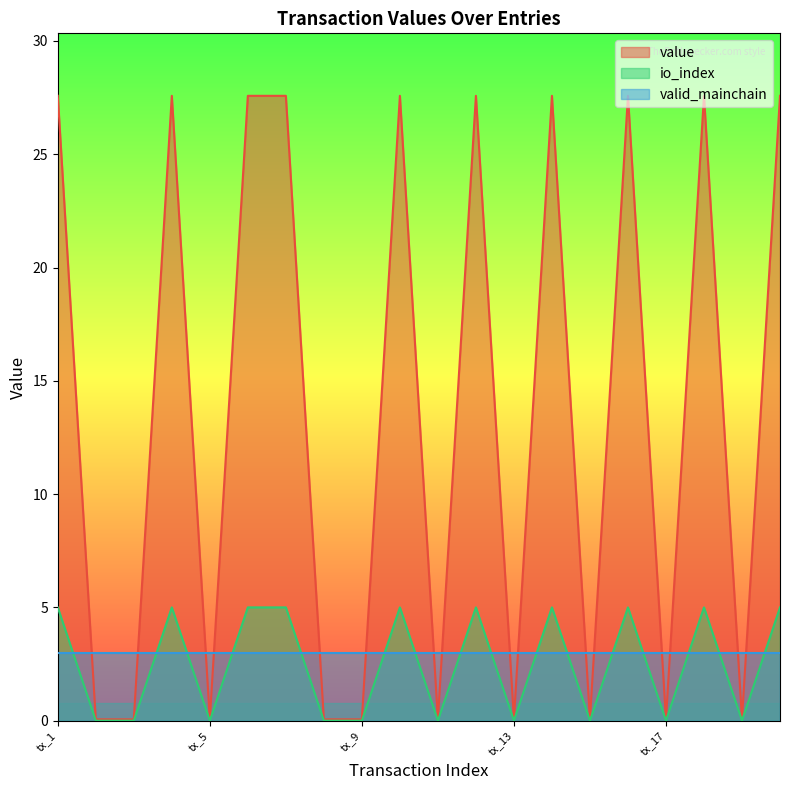

What is the sum of all value values?

276.4